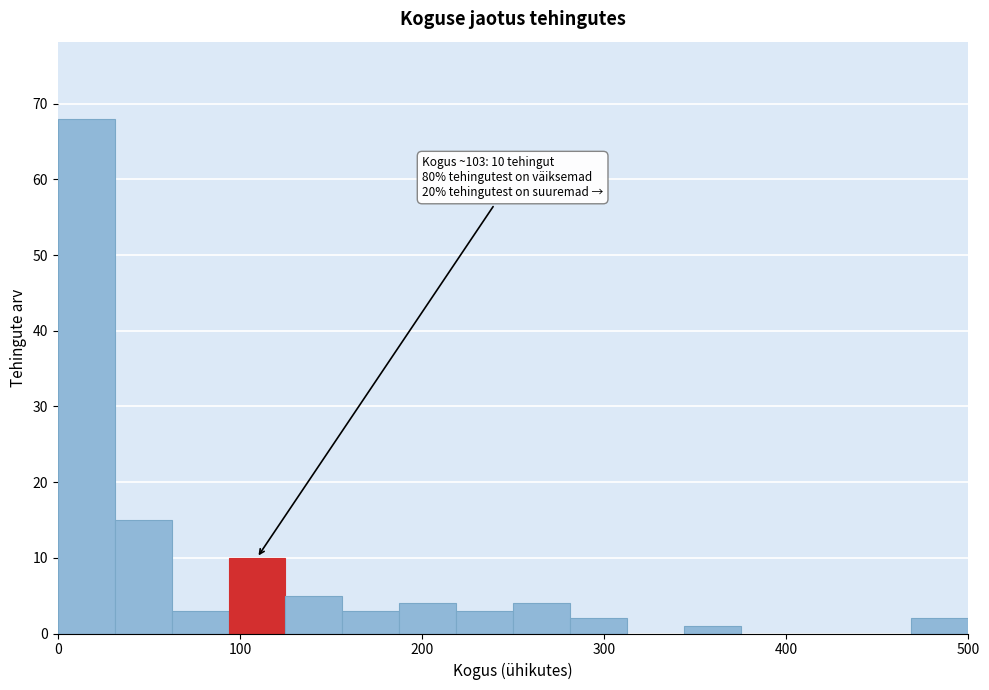

Around what value on the x-axis is the tallest bar? Give the approximate position of its centre, as read against the axis.

20